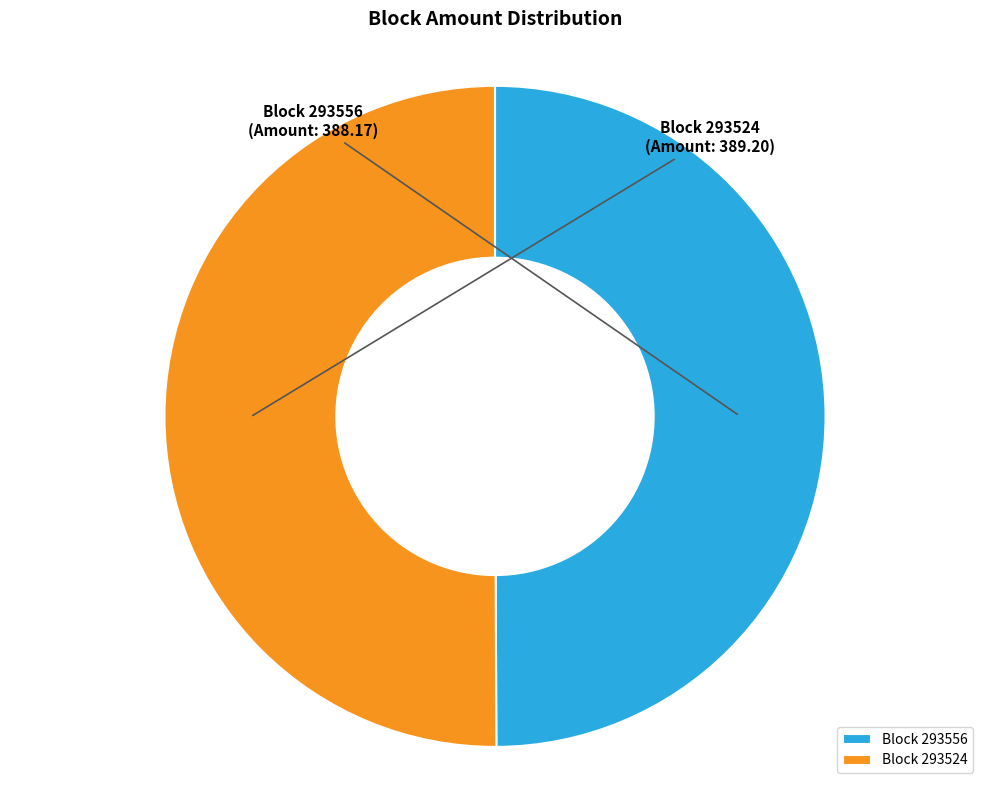

How many segments does this pie chart have?

2